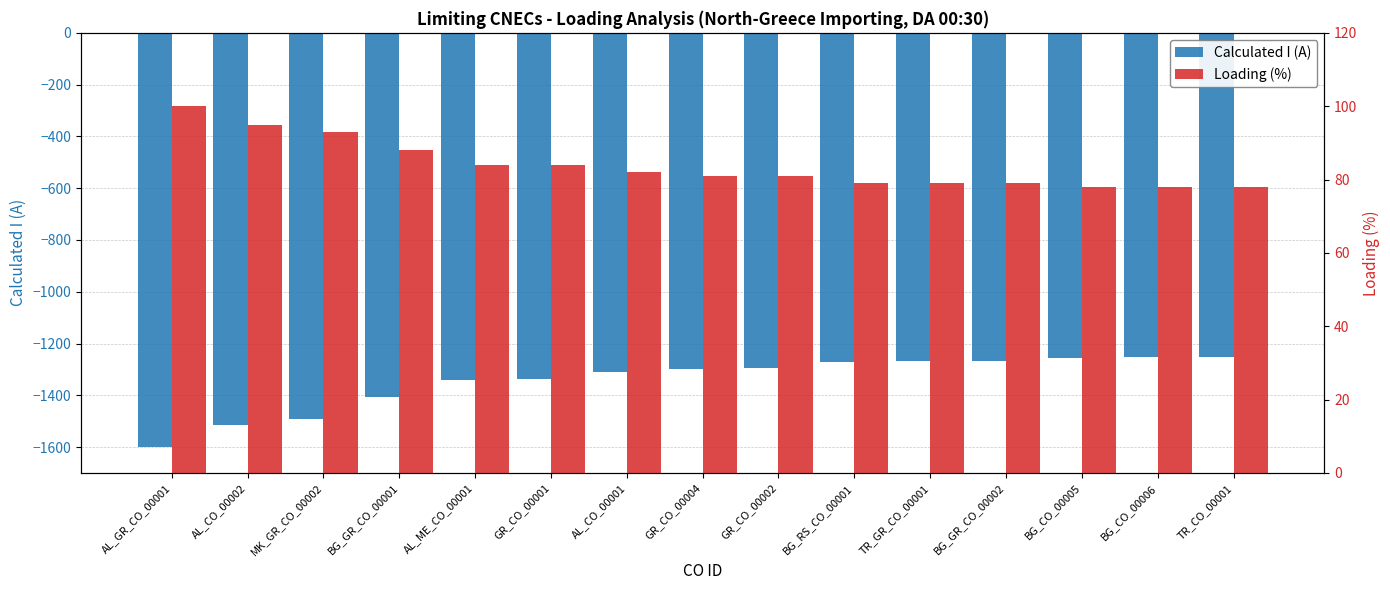

List the series in order of their overall mean, highest first.

Loading (%), Calculated I (A)